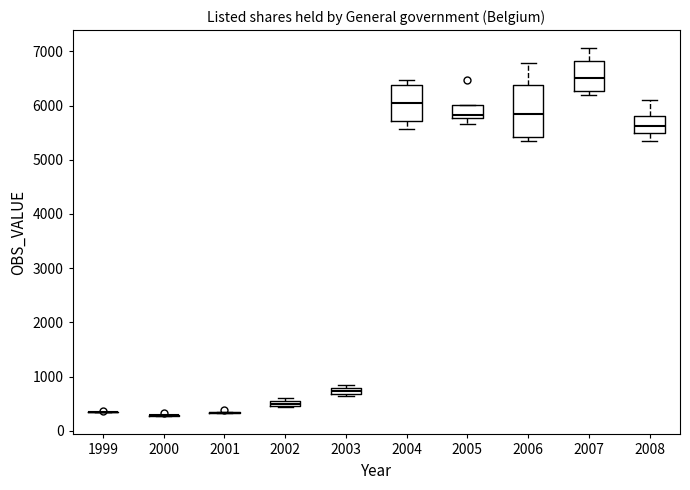

Comparing the boxes themselves (not the whiskers), which one is the tallest?

2006